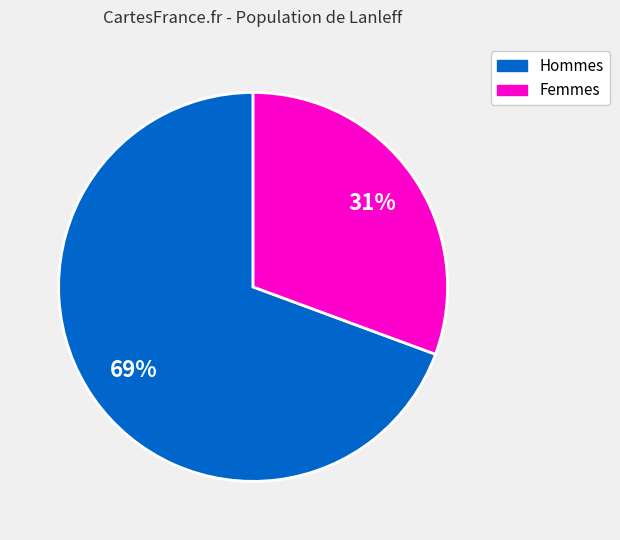

To the nearest percent, what is the average slice percentage?

50%